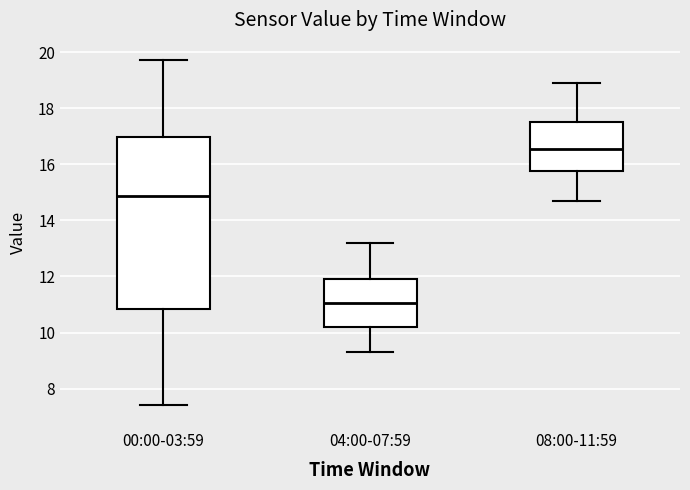

Reading left to right, read every box against the y-axis: the position of its median line, the range the box covers, and the ends of its whiskers. The values are not printed on the chart, so give them approximately, as read against the axis.

00:00-03:59: median 14.8, box 10.8 to 17.0, whiskers 7.4 to 19.8
04:00-07:59: median 11.0, box 10.2 to 12.0, whiskers 9.4 to 13.2
08:00-11:59: median 16.6, box 15.8 to 17.6, whiskers 14.8 to 19.0